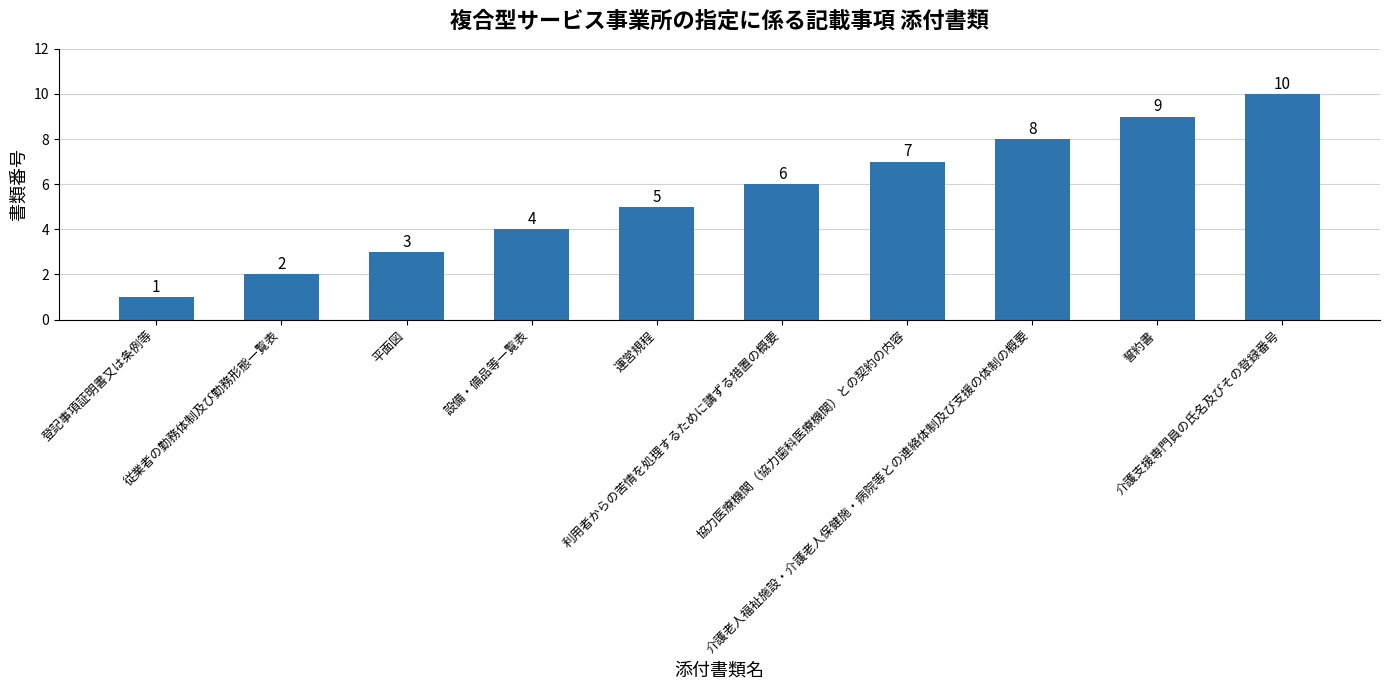

What position from the right is 平面図?

8